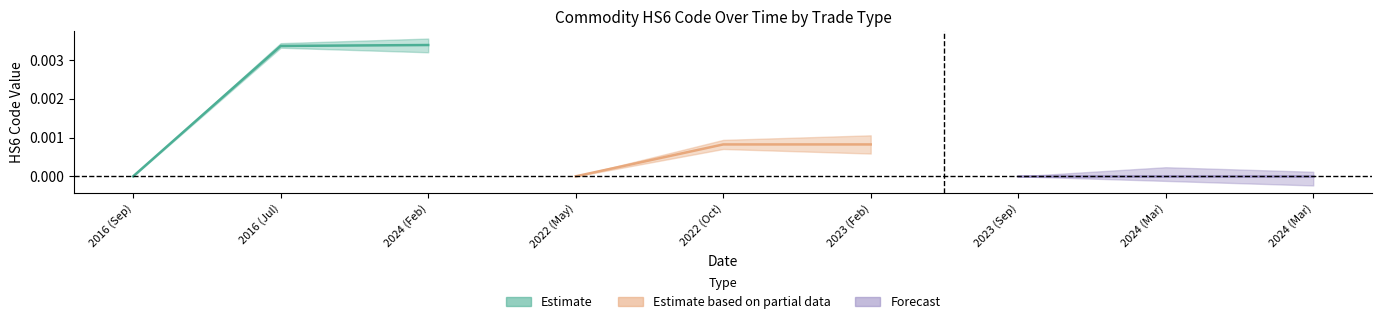

At which label does Estimate reach its minimum?

2016 (Sep)